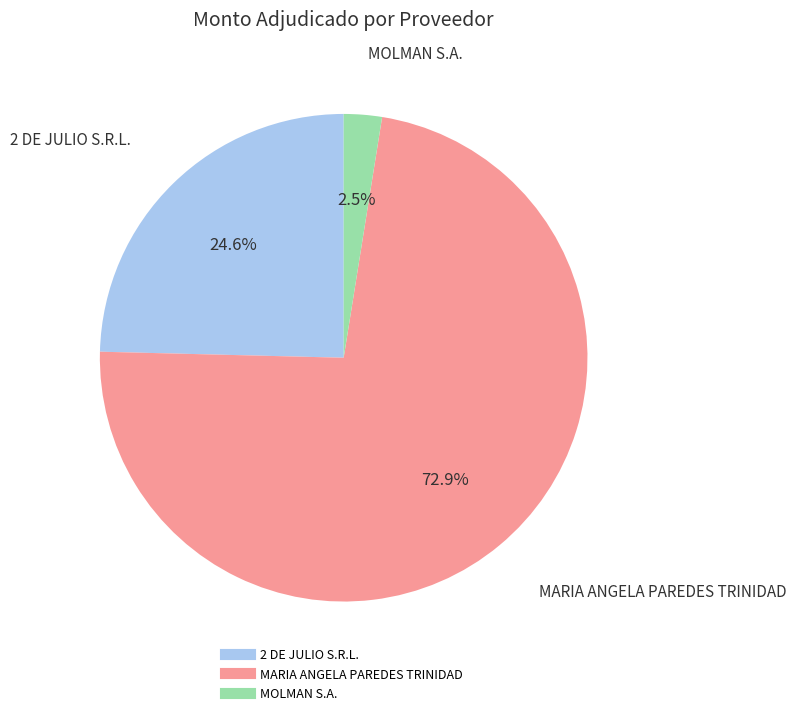

How many segments does this pie chart have?

3